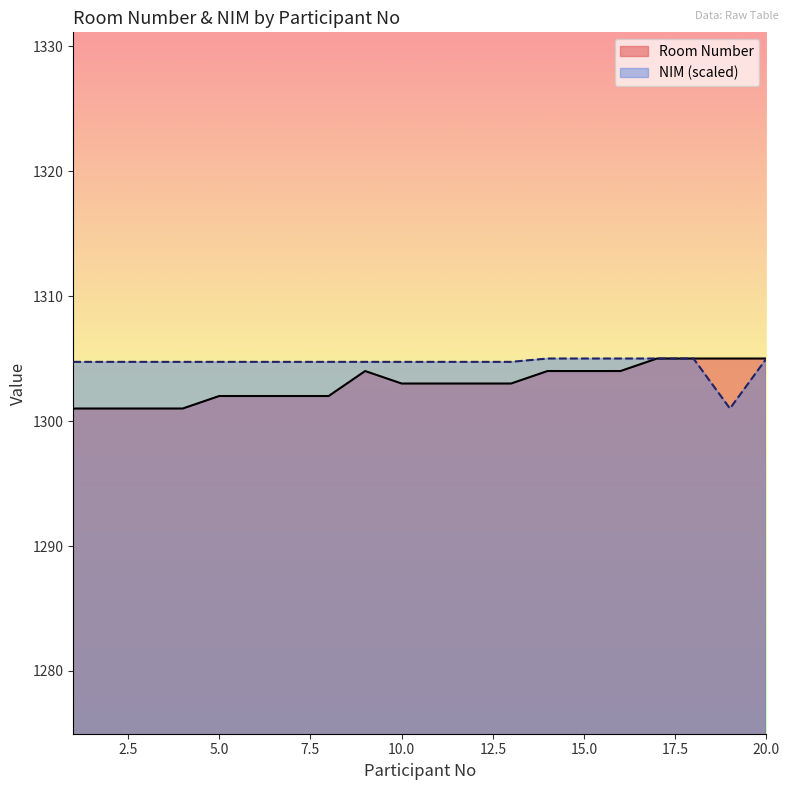

Reading right to left, what are all the values shown in this chart?

Room Number: 1305.0	1305.0	1305.0	1305.0	1304.0	1304.0	1304.0	1303.0	1303.0	1303.0	1303.0	1304.0	1302.0	1302.0	1302.0	1302.0	1301.0	1301.0	1301.0	1301.0
NIM (scaled): 1305.0	1301.0	1305.0	1305.0	1305.0	1305.0	1305.0	1304.7	1304.7	1304.7	1304.7	1304.7	1304.7	1304.7	1304.7	1304.7	1304.7	1304.7	1304.7	1304.7